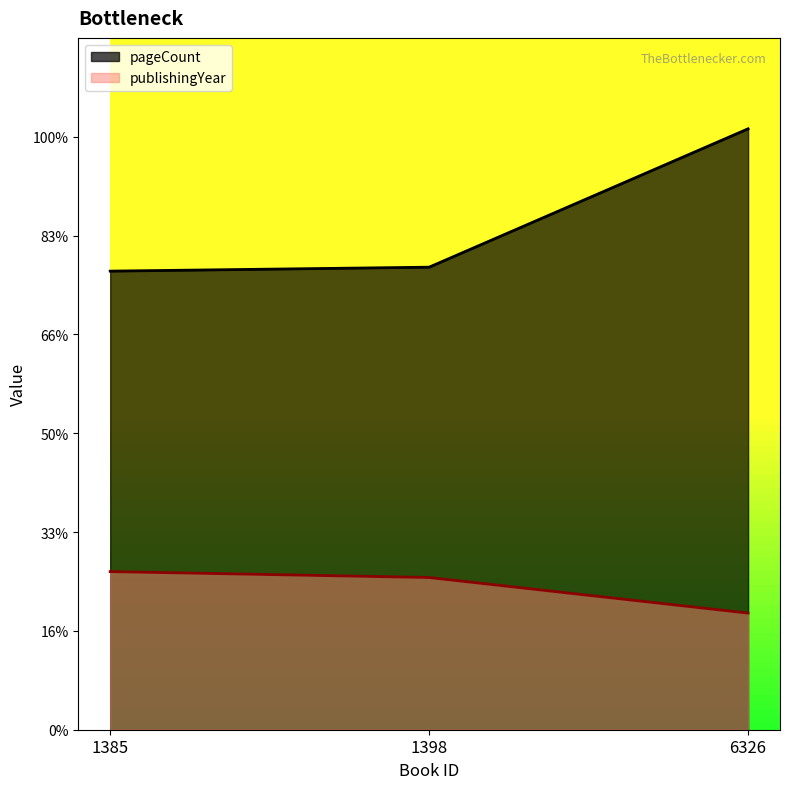

How many data points in publishingYear are less than 154?

1